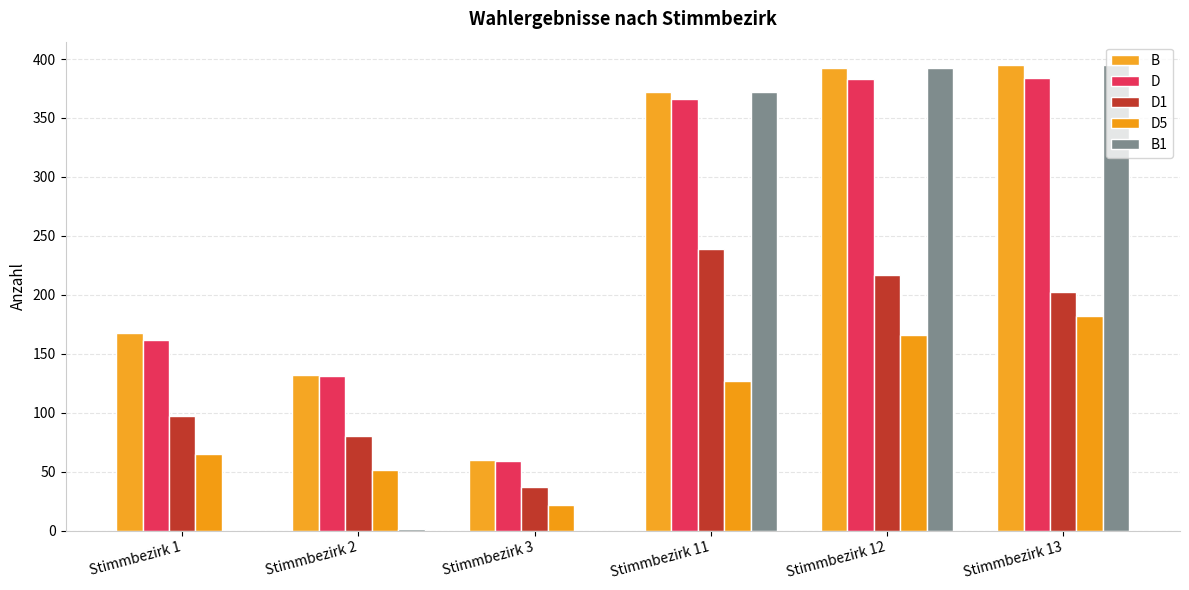

At which label does B first exceed 372?

Stimmbezirk 12